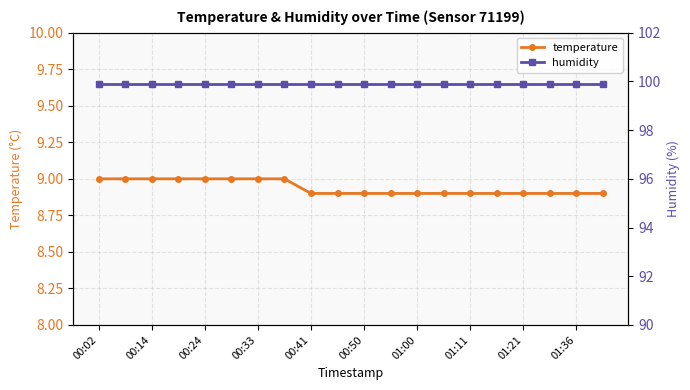

True or false: temperature has a value of 9.0 at 00:02.

True